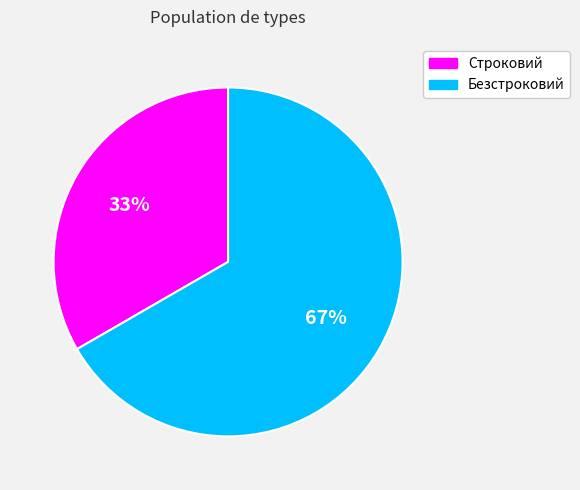

To the nearest percent, what is the combined percentage of Безстроковий and Строковий?

100%